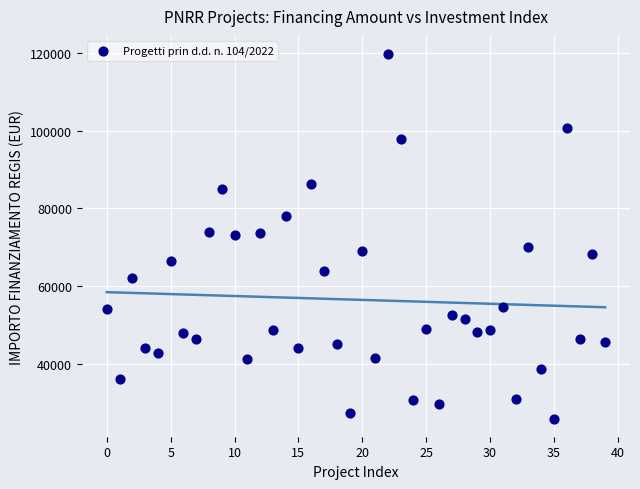

What is the range of Y values (max minus min)?

93941.0